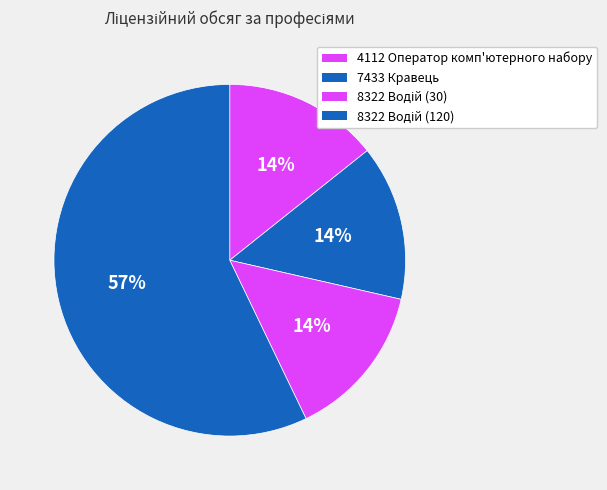

To the nearest percent, what percentage of the pie is 7433 Кравець?

14%